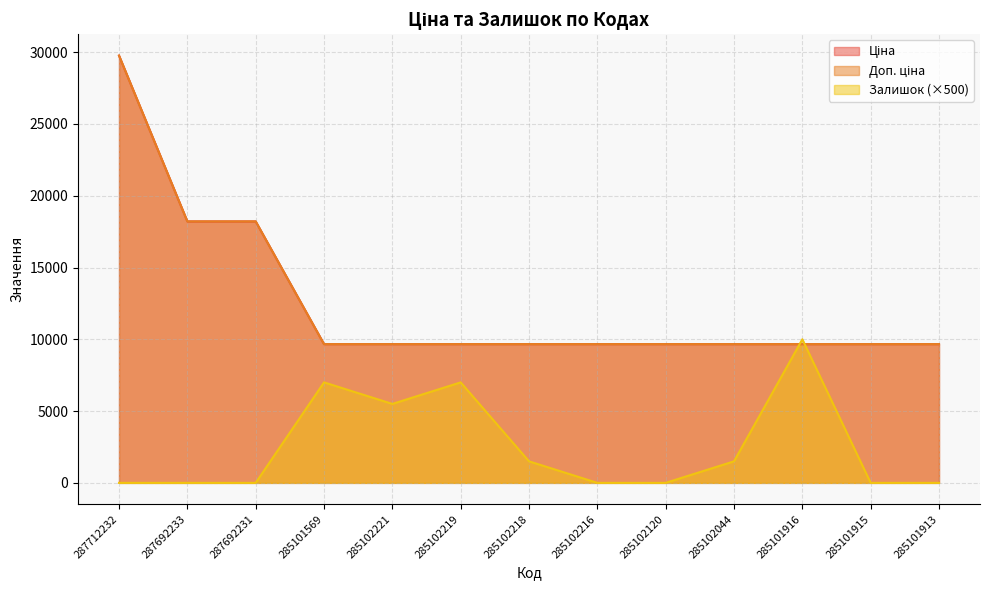

What is the spread (max minus min) of values at 287692231?

18212.0